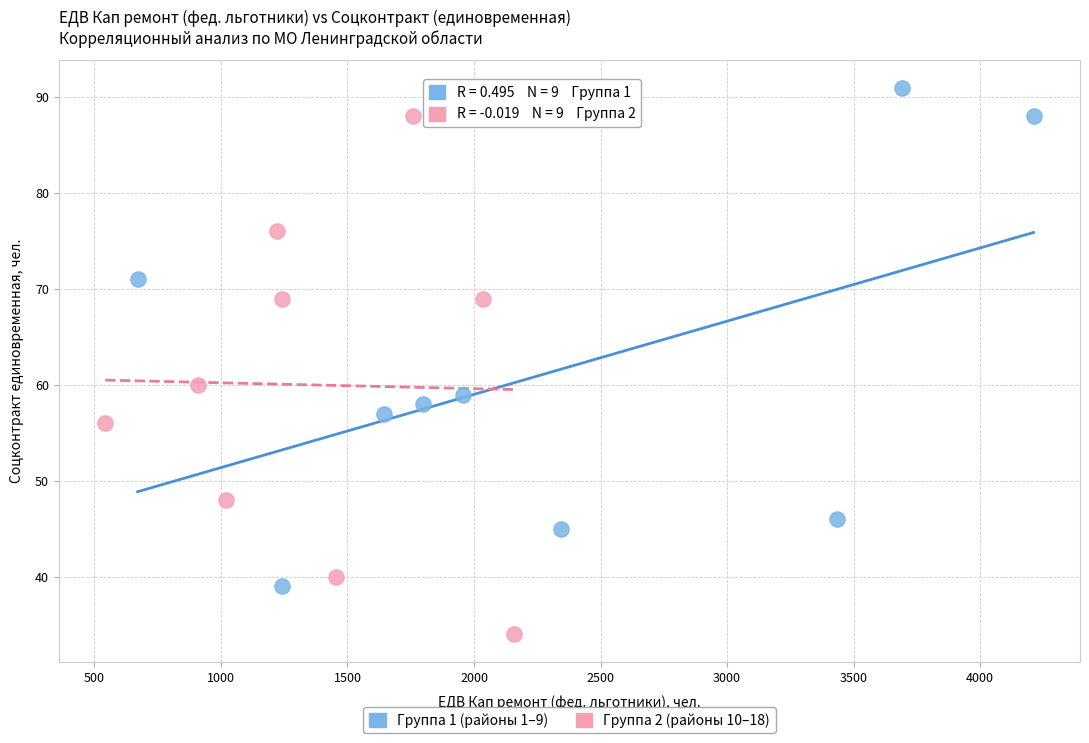

Which series reaches the maximum Y coordinate?

Группа 1 (районы 1–9)